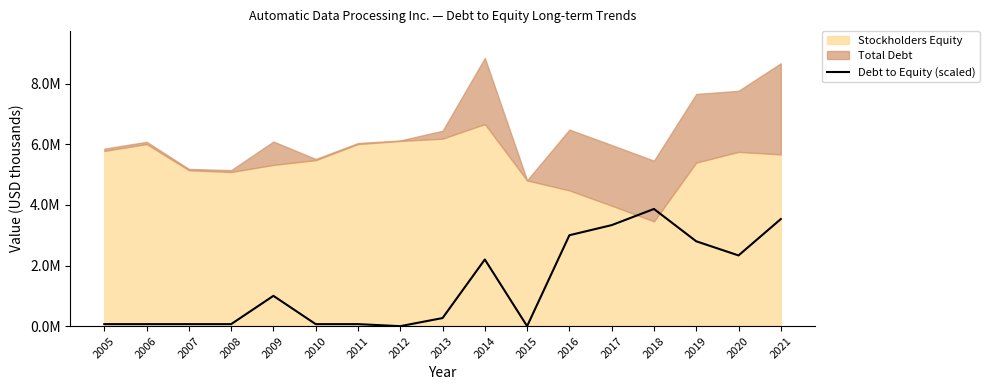

What is the difference between the maximum and second lowest values?

3868716.0